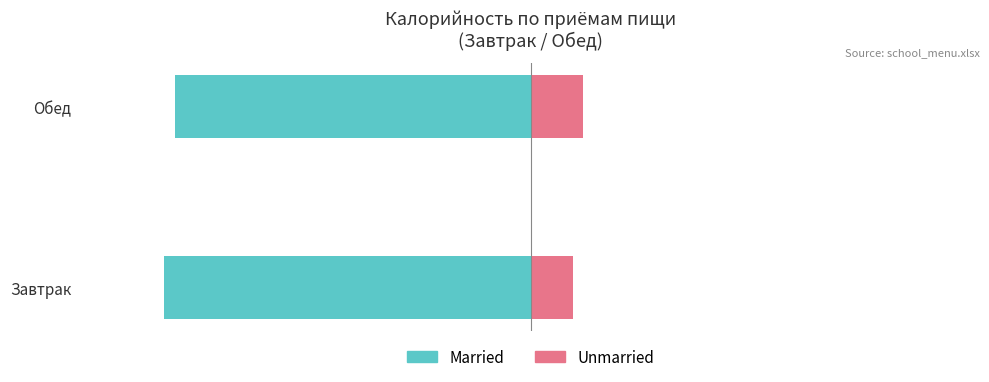

How many data points in Unmarried are above 12?

1